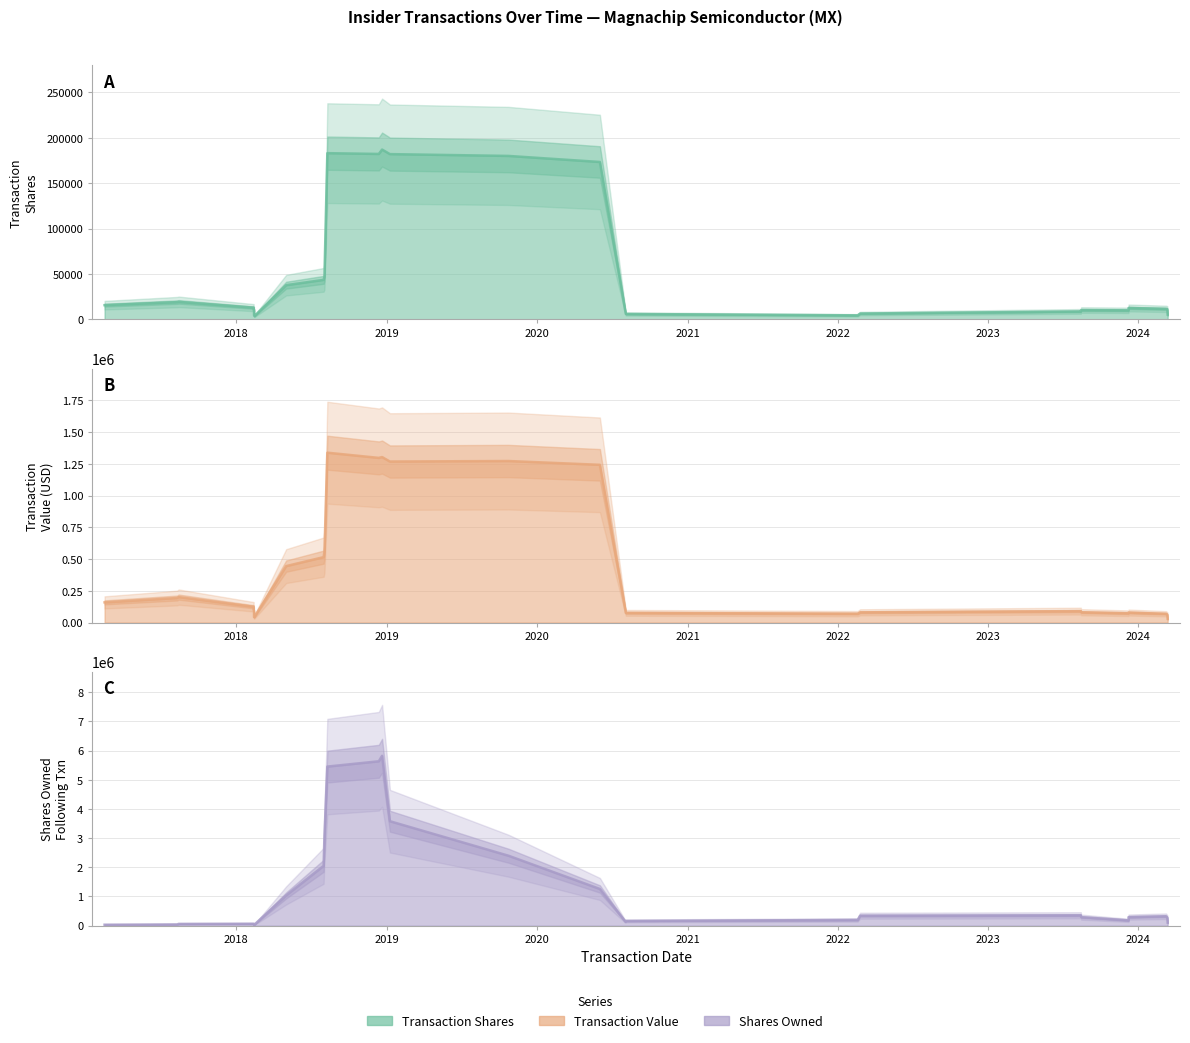

Reading right to left, list all the values displayed in this chart.

transactionShares: 9000	7000	17826	10000	10000	10000	10888	5460	3000	5000	10000	10000	500000	30000	16000	515000	15545	18584	107100	5000	1000	5000	8000	3600	20000	8888	10000	39100	8000
transactionValue: 50040	39100	100004	68000	68000	83900	91024	94840	55350	58700	114930	110500	3501000	204600	98400	3606750	184986	221150	1270218	53925	9100	72598	45438	32432	188600	81325	102500	417011	59560
sharesOwnedFollowingTransaction: 77363	239116	524923	202216	154715	188994	533159	341067	150799	96329	238148	78808	3455706	3657935	3627935	10179576	3096935	3081390	3062806	10030	37450	62675	45500	24016	100586	67963	31916	80586	16119